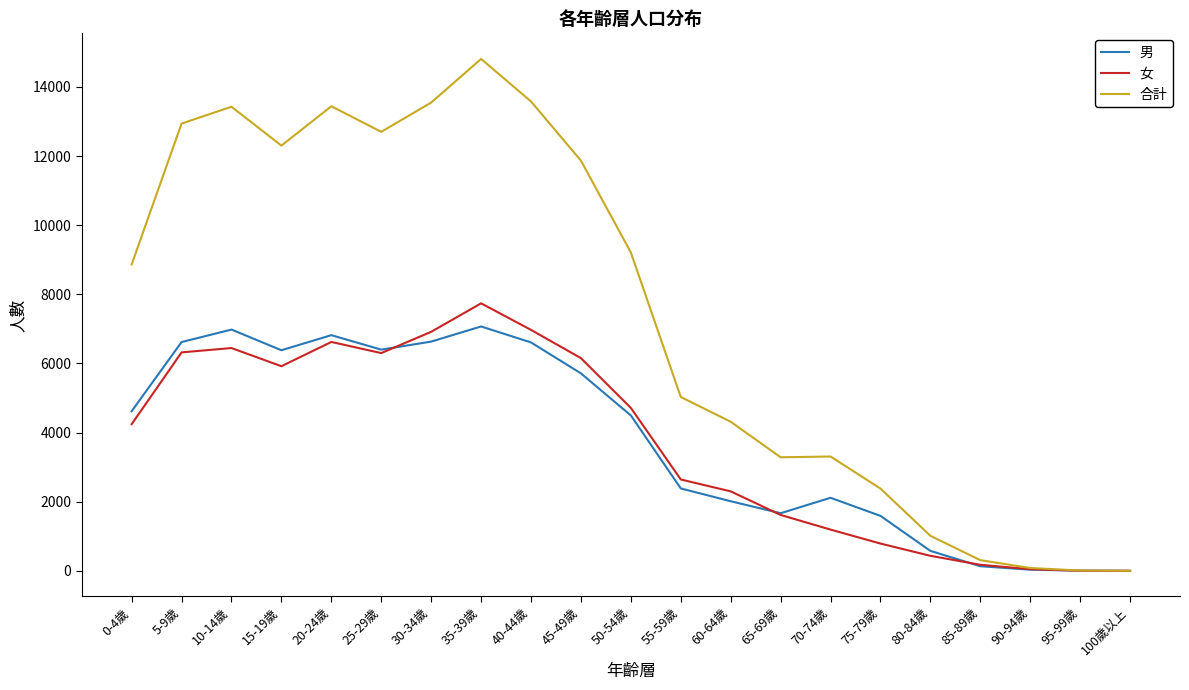

Between 65-69歲 and 95-99歲, which series saw the biggest shift?

合計